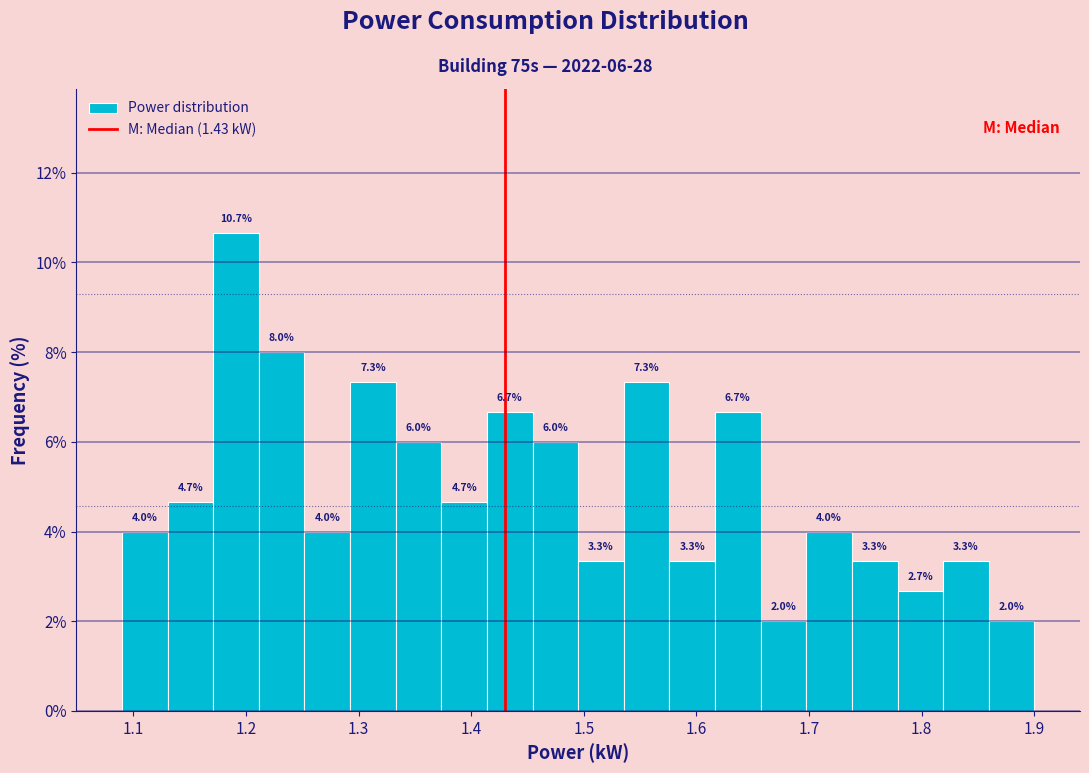

Which range on the x-axis has the tallest bar?

1.17 to 1.21